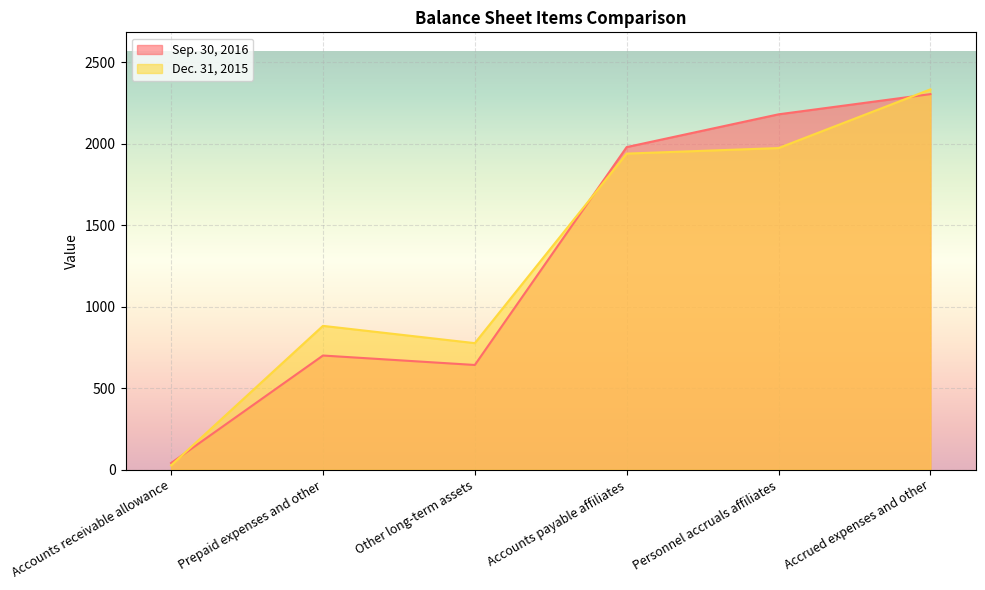

How many lines are shown in the chart?

2